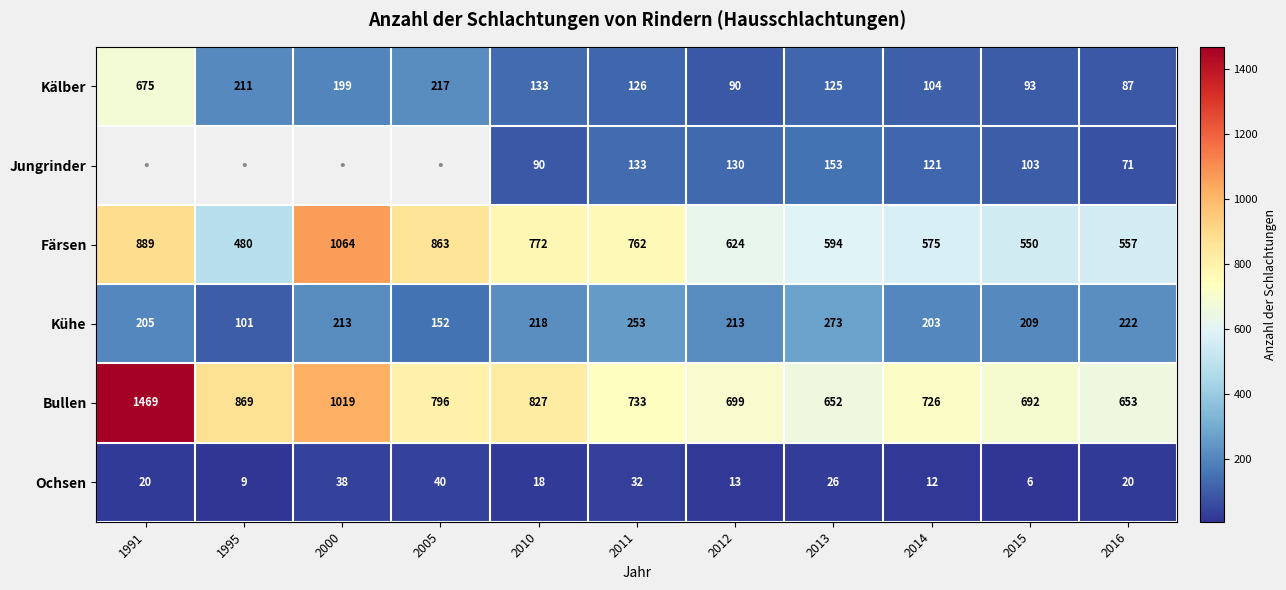

Where is Färsen nearest to the value 772?

2010